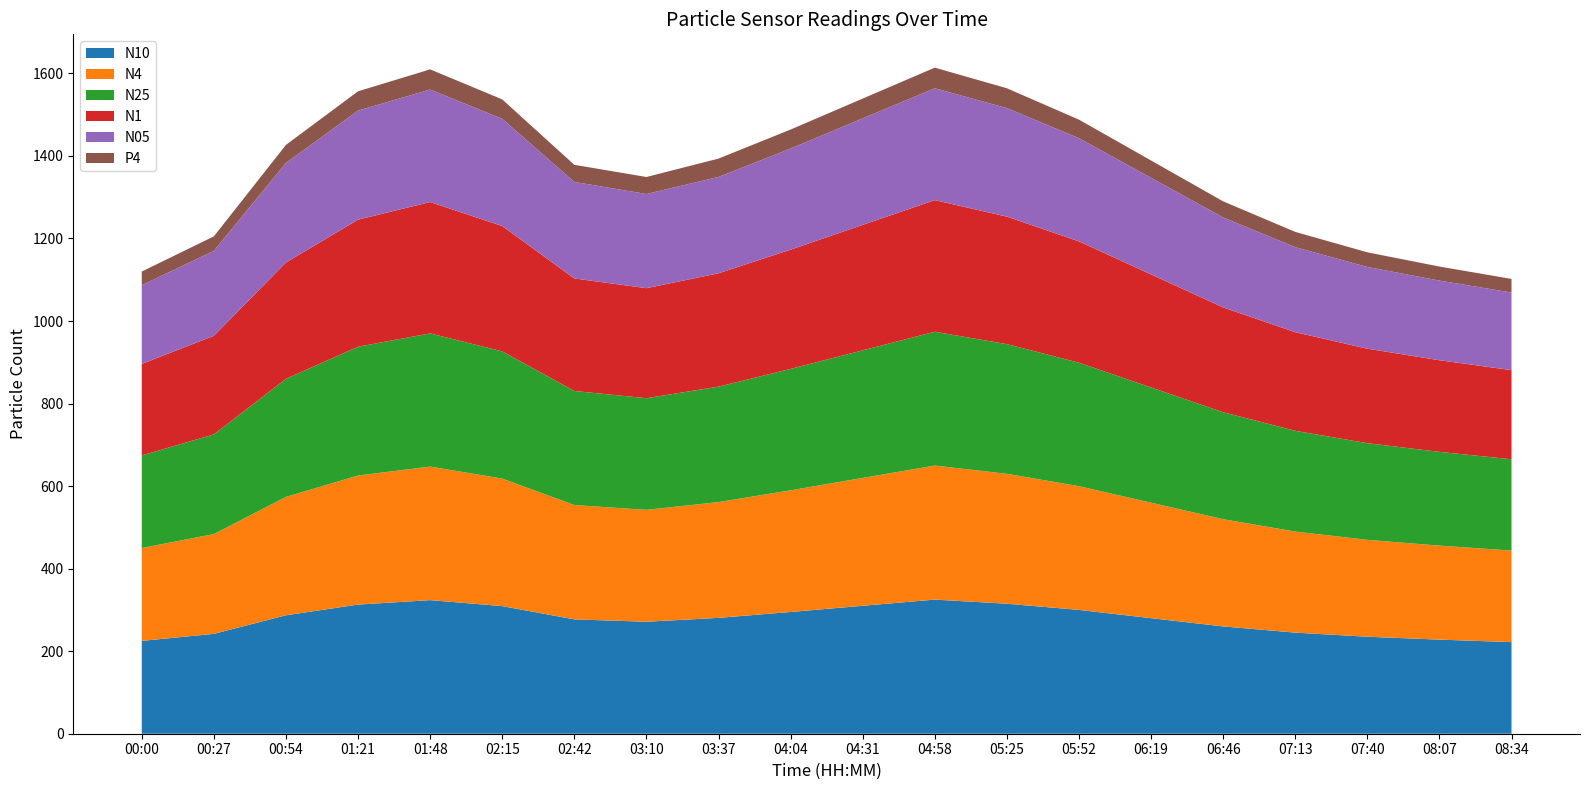

Reading left to right, list all the values displayed in this chart.

N10: 225.0	242.0	287.0	312.9	323.7	309.2	277.1	271.3	280.8	295.0	310.0	325.0	315.0	300.0	280.0	260.0	245.0	235.0	228.0	222.0
N4: 224.9	241.9	286.8	312.7	323.5	309.0	277.0	271.1	280.5	294.8	309.8	324.8	314.8	299.8	279.8	259.8	244.8	234.8	227.8	221.8
N25: 224.5	241.5	286.2	312.1	322.8	308.3	276.4	270.5	279.7	294.2	309.2	324.2	314.2	299.2	279.2	259.2	244.2	234.2	227.2	221.2
N1: 221.8	238.9	282.0	308.0	318.3	303.7	272.7	266.6	274.7	289.0	304.0	319.0	309.0	294.0	274.0	254.0	239.0	229.0	222.0	216.0
N05: 190.8	205.9	241.2	264.2	272.6	259.7	233.8	228.2	233.4	245.0	258.0	271.0	263.0	250.0	234.0	218.0	206.0	198.0	193.0	188.0
P4: 33.1	35.1	43.7	46.7	48.9	47.1	41.5	41.1	44.5	46.0	48.0	50.0	48.0	45.0	42.0	39.0	37.0	35.5	34.0	33.0